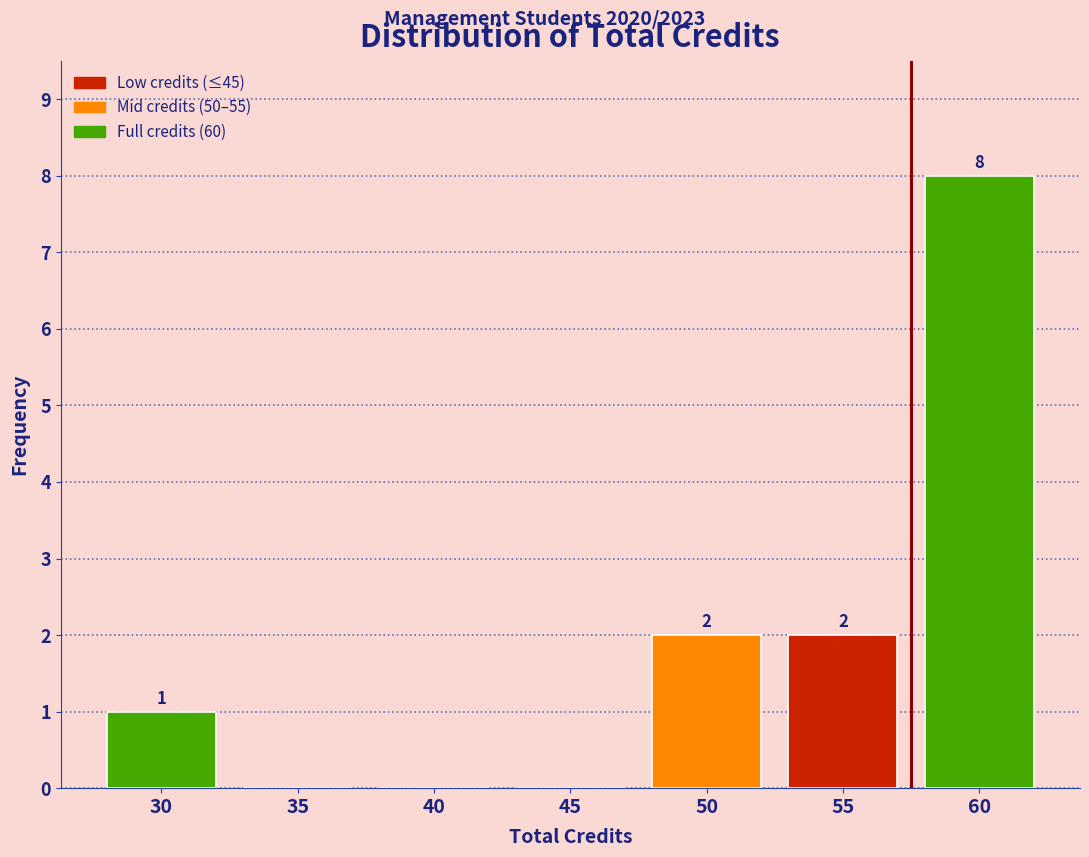

Reading right to left, list all the values displayed in this chart.

60=8	55=2	50=2	45=0	40=0	35=0	30=1